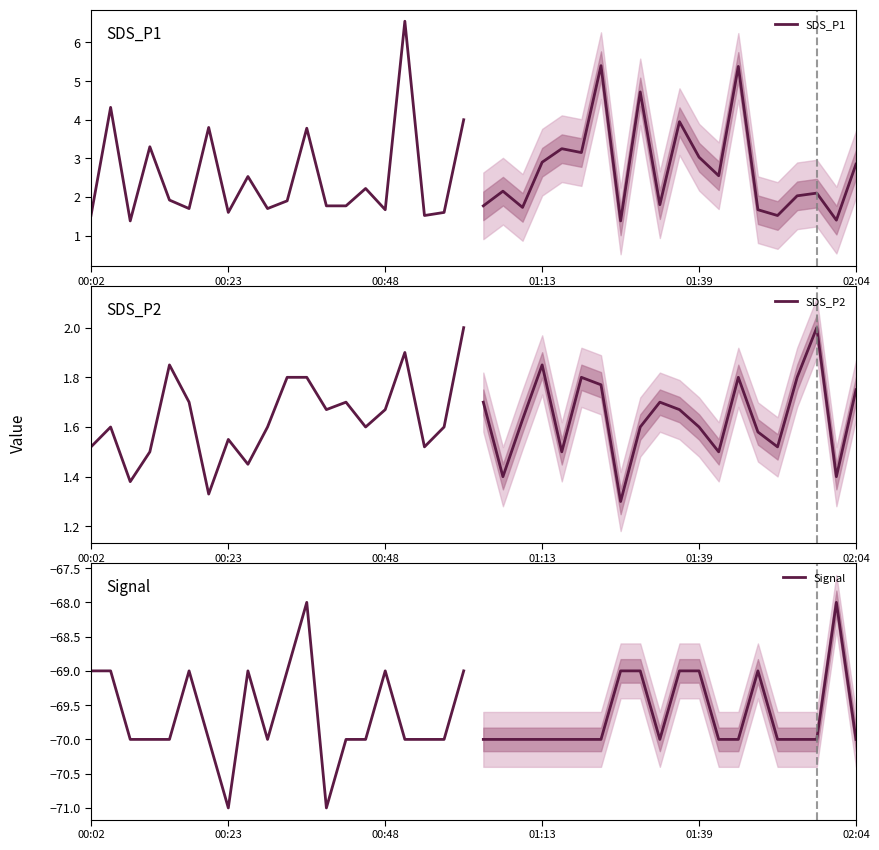

The Signal series shows -70.0 at 13. True or false?

True